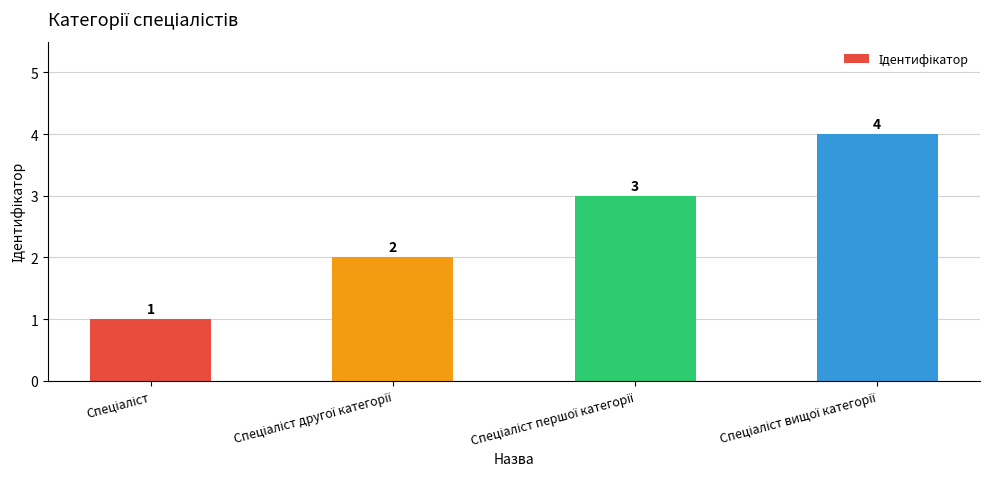

What is the value of the 1st bar from the left?

1